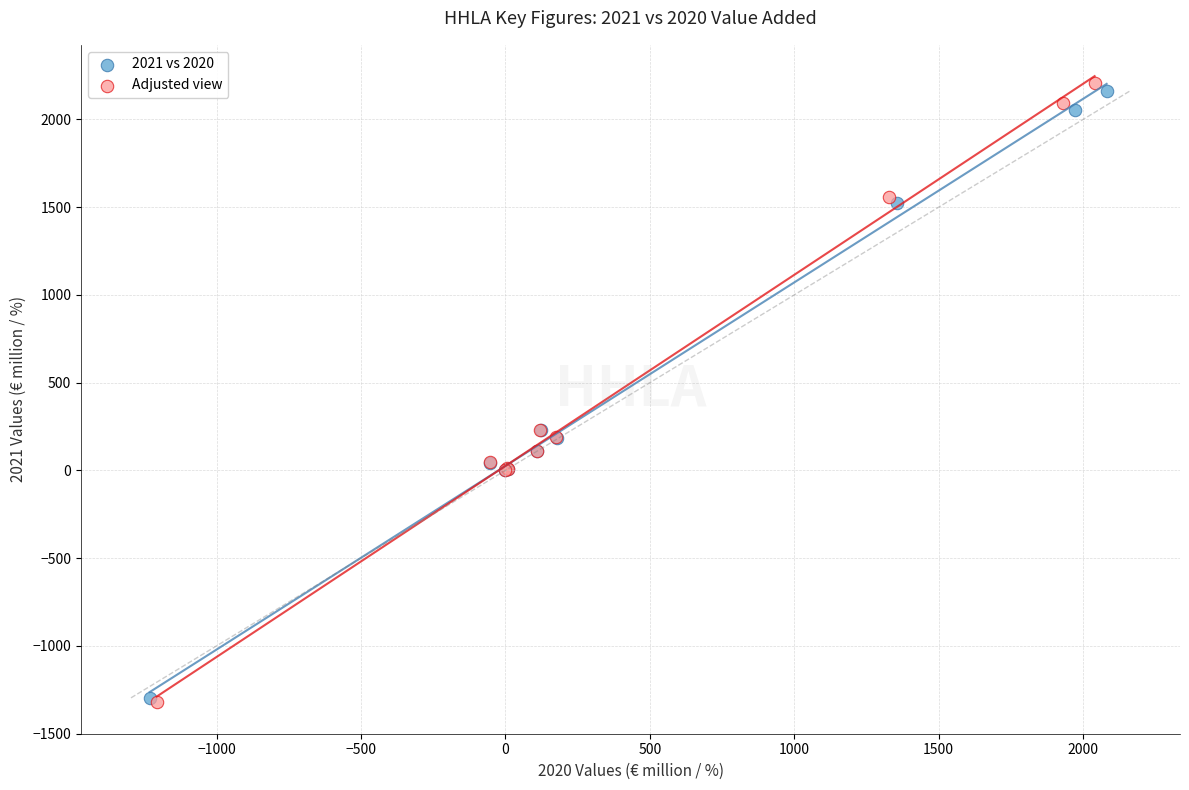

Which series has the widest spread of Y values?

Adjusted view